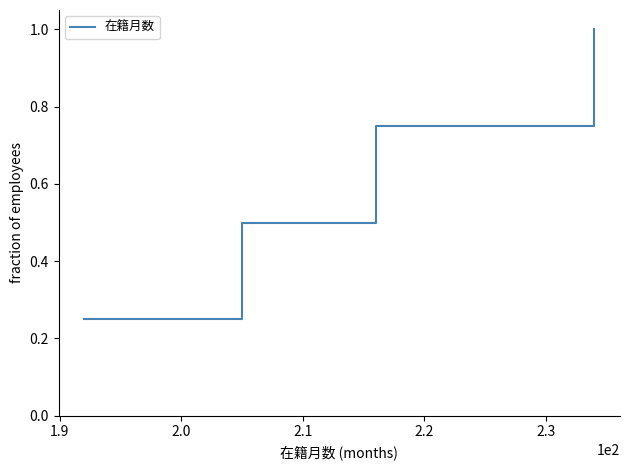

What is the maximum value shown in the chart?

1.0